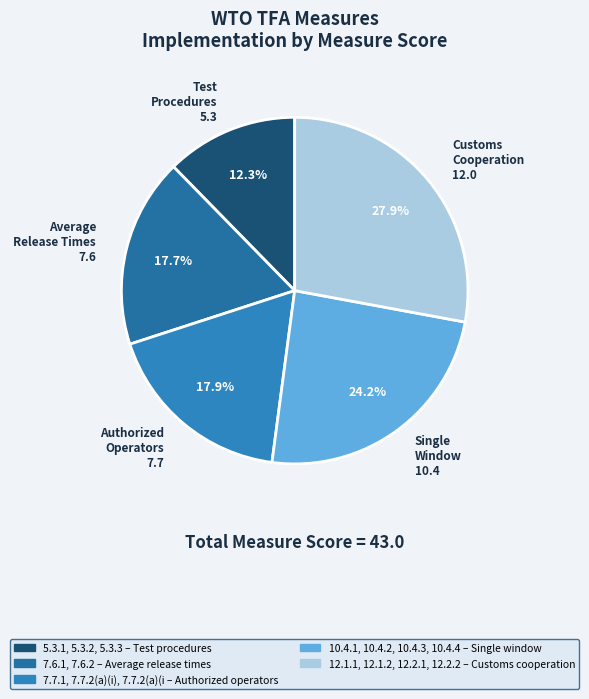

Combined, what portion of the pie is Customs Cooperation 12.0 and Average Release Times 7.6?

45.6%